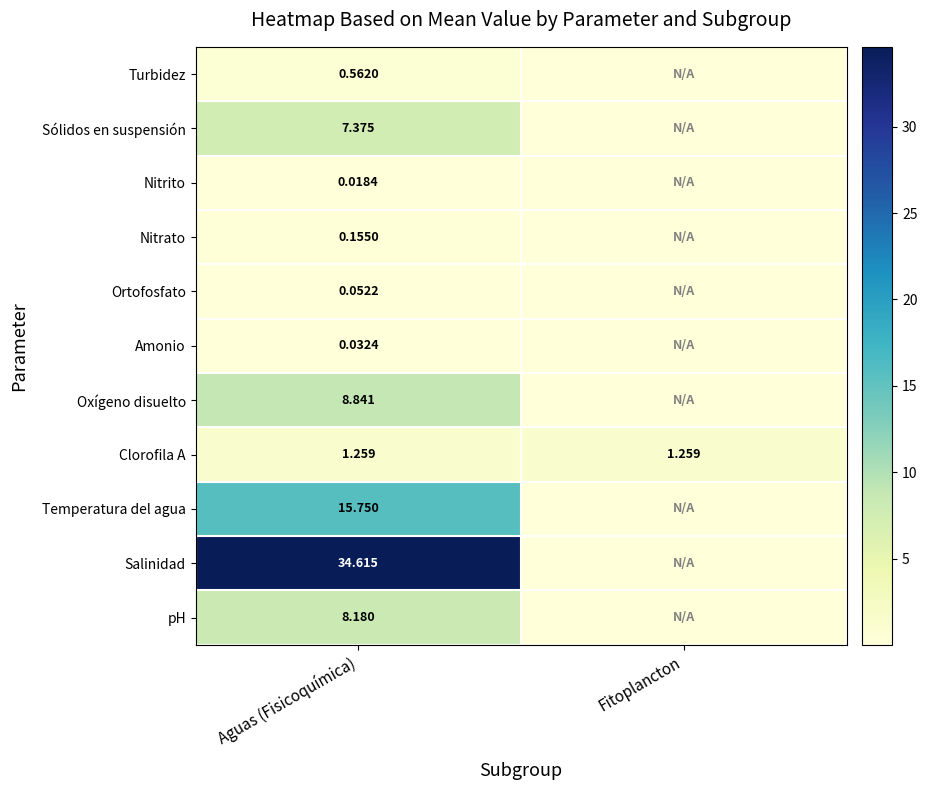

What is the greatest value displayed?

34.6